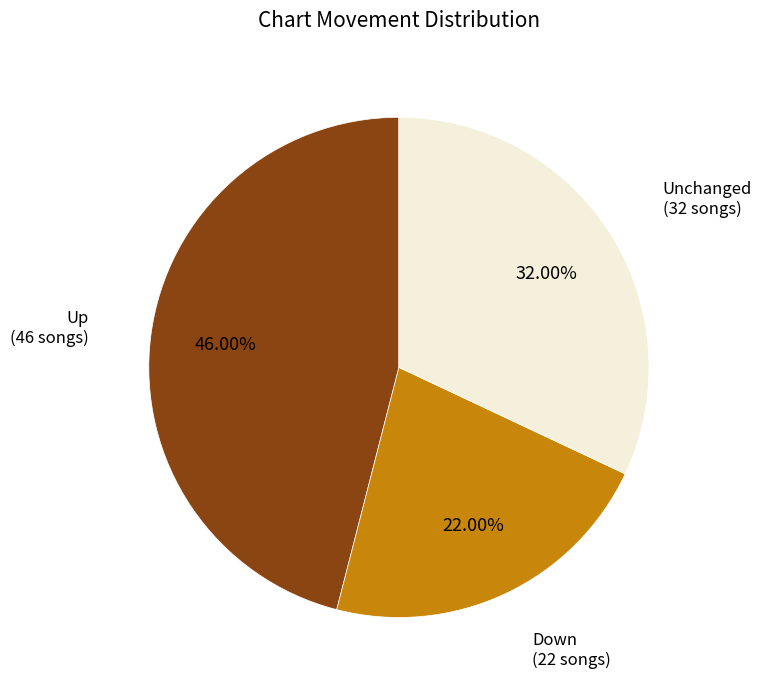

Is there any slice that represents more than half of the pie?

No